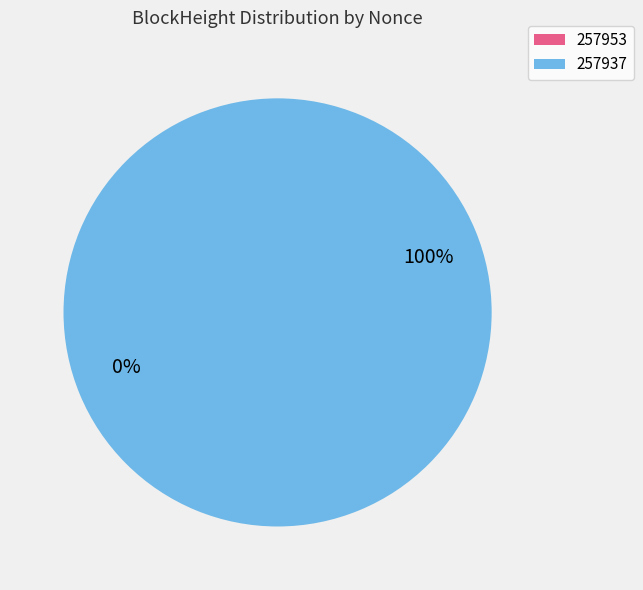

How many segments does this pie chart have?

2